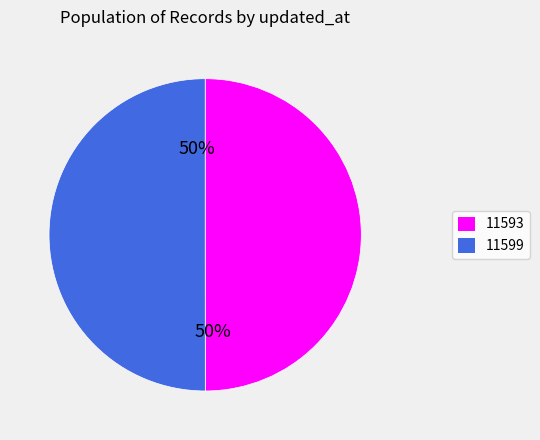

How many segments does this pie chart have?

2